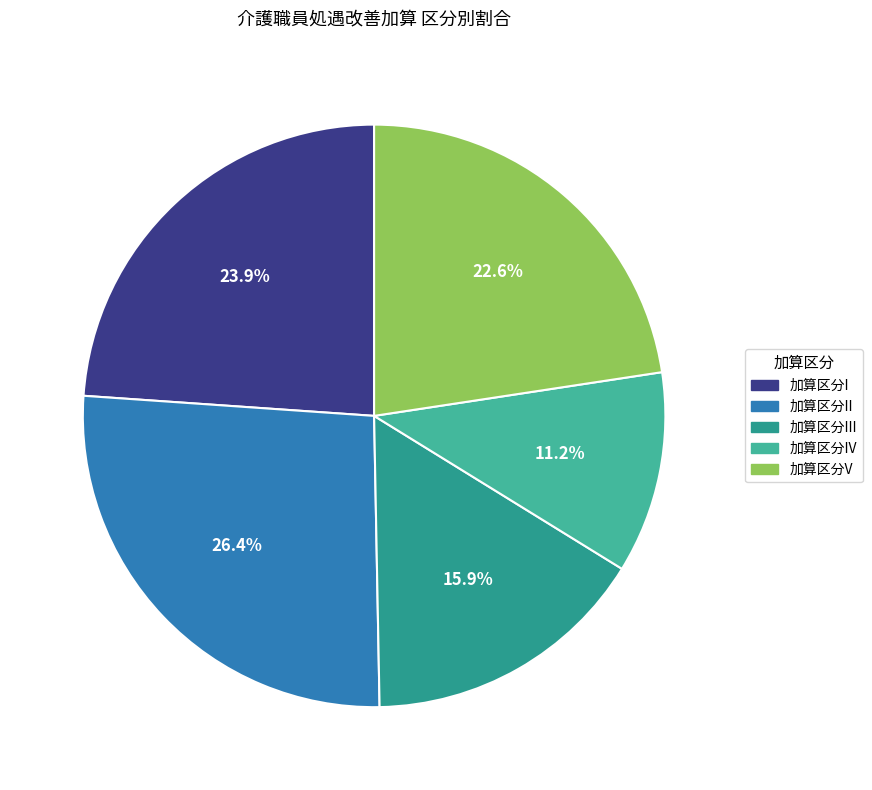

How many segments does this pie chart have?

5